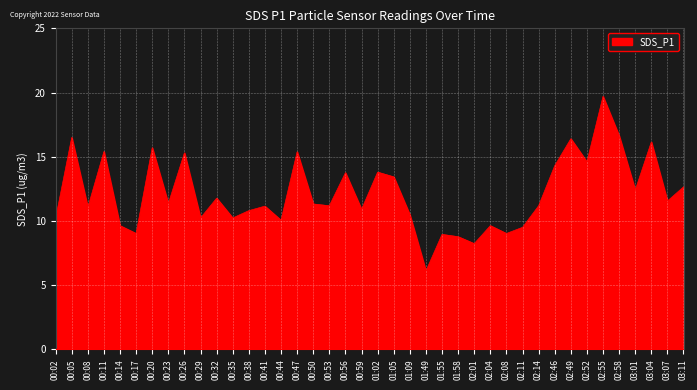

At which category does the data reach its first local peak?

00:05